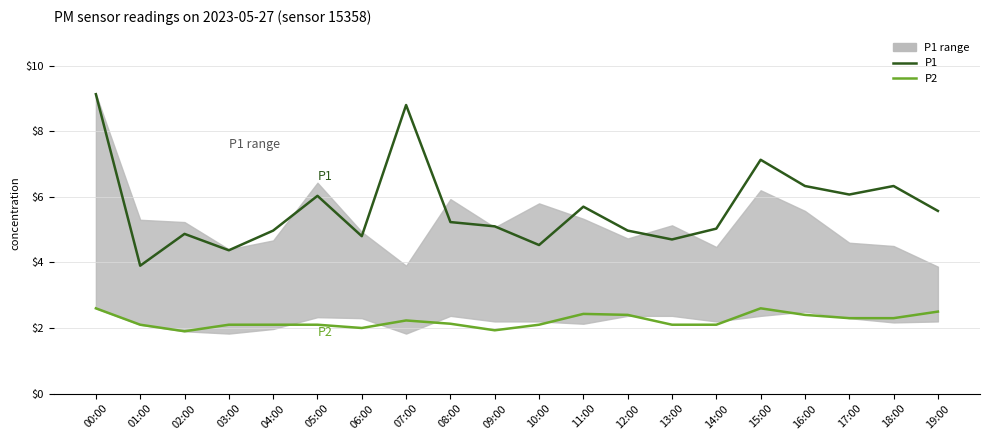

True or false: P1 and P2 cross at least once.

False